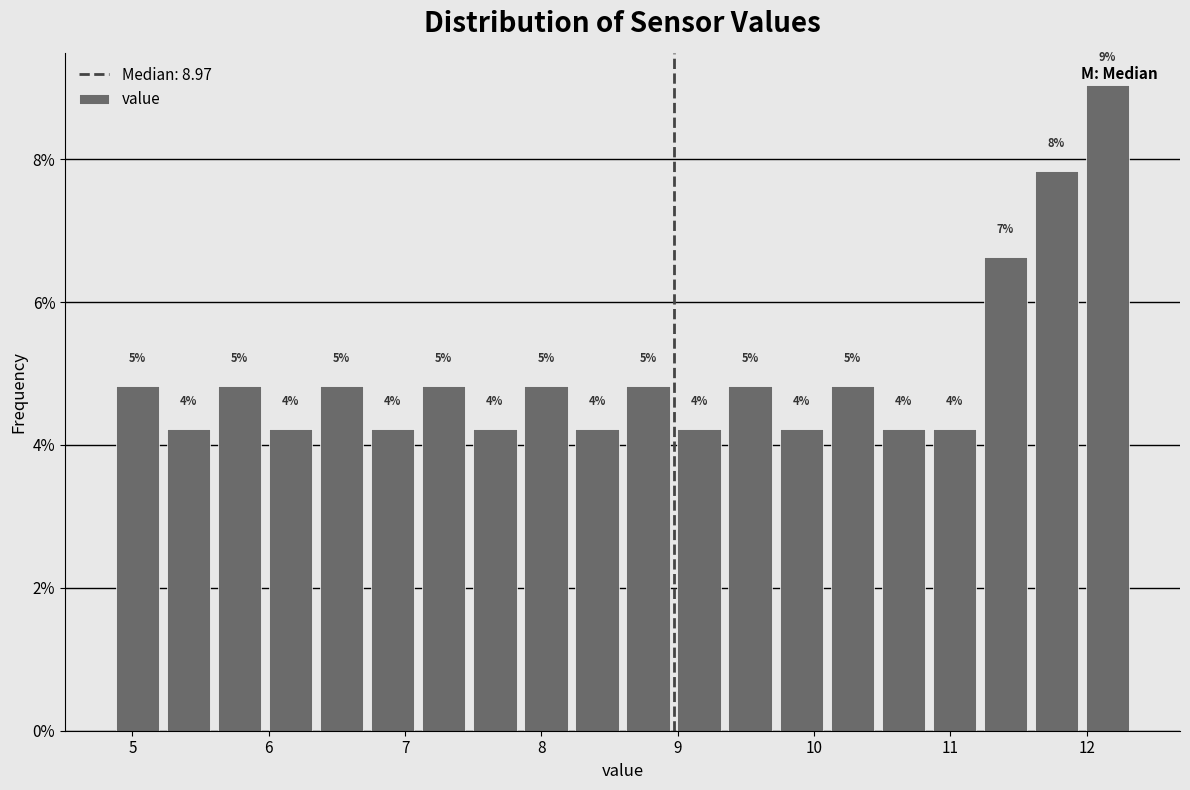

Read against the x-axis, roughly where is the centre of the tallest bar?

12.2